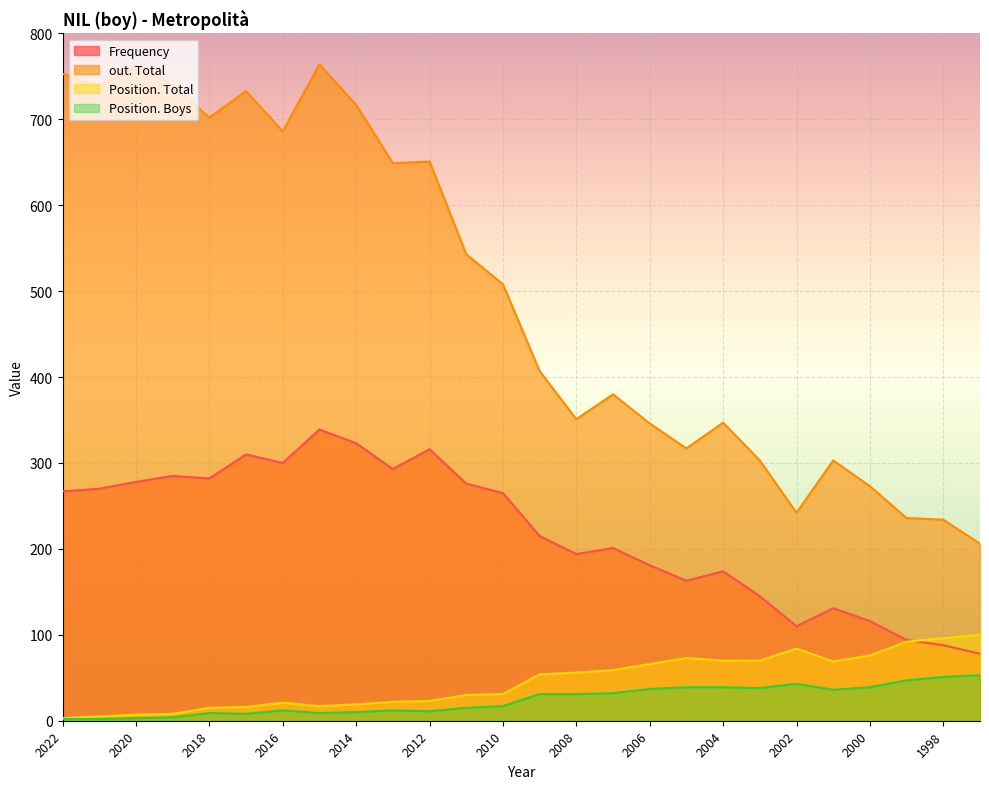

What is the sum of all Position. Total values?

1182